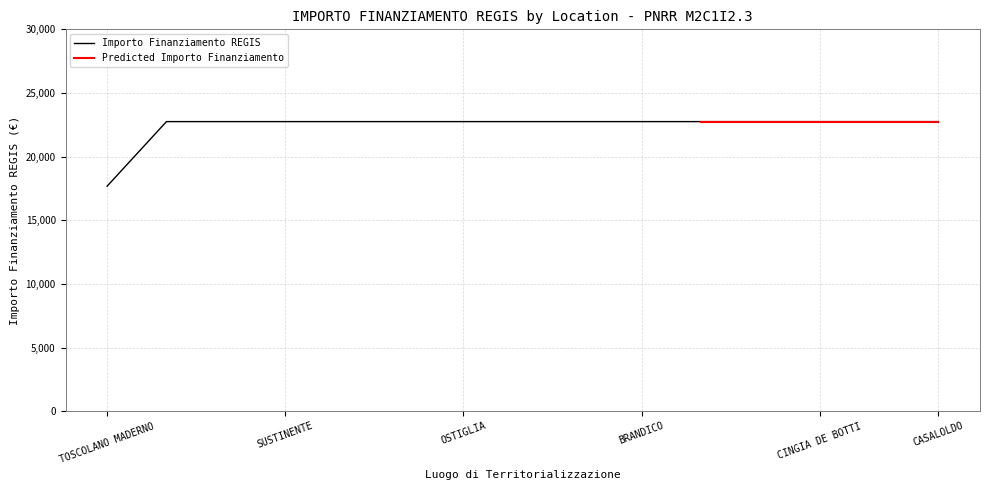

What is the difference between the second highest and minimum values?

5075.2